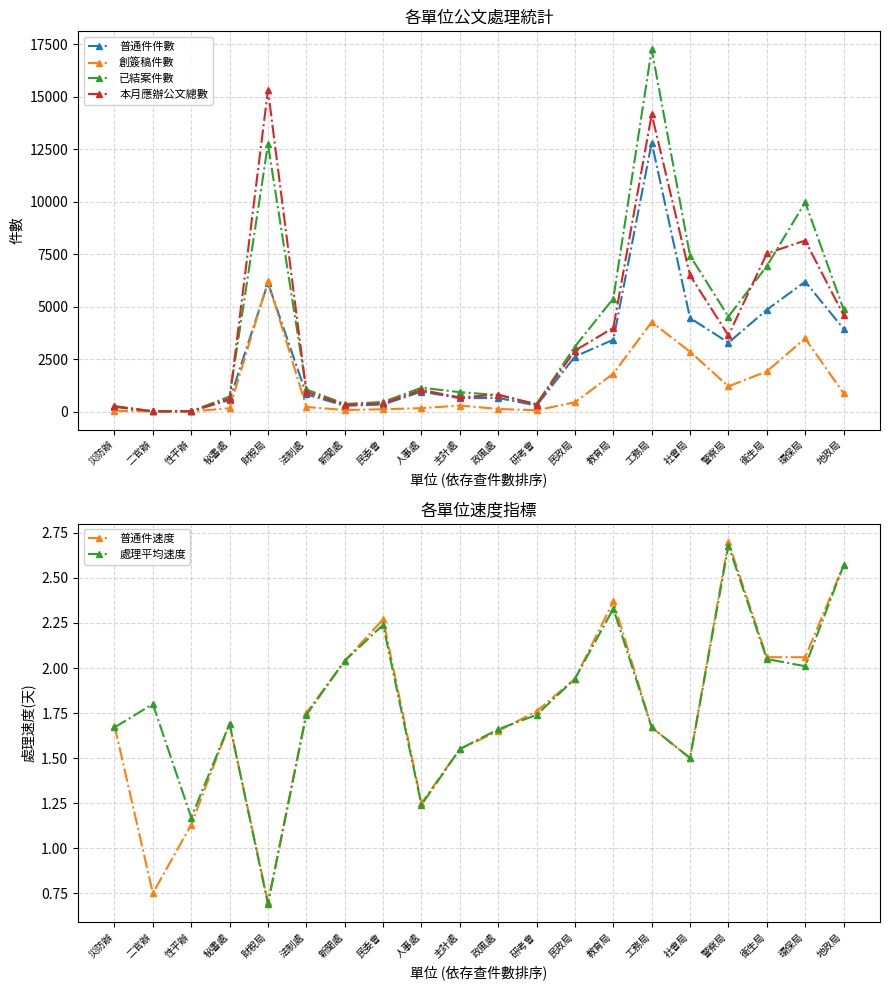

At which category does the chart reach its peak across all series?

工務局